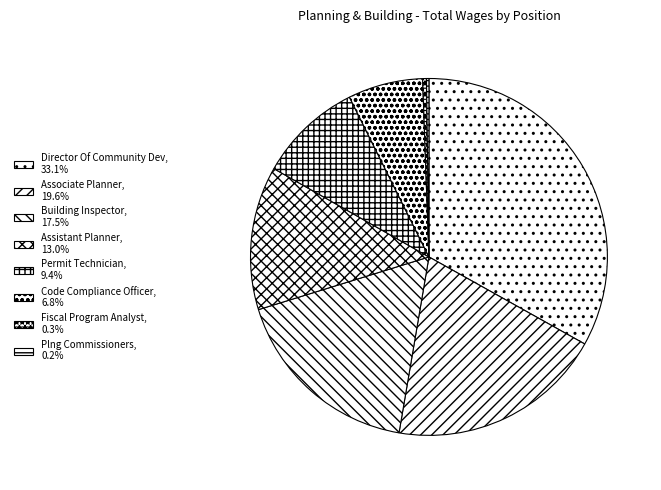

Do Director Of Community Dev and Permit Technician together represent more than half of the pie?

No